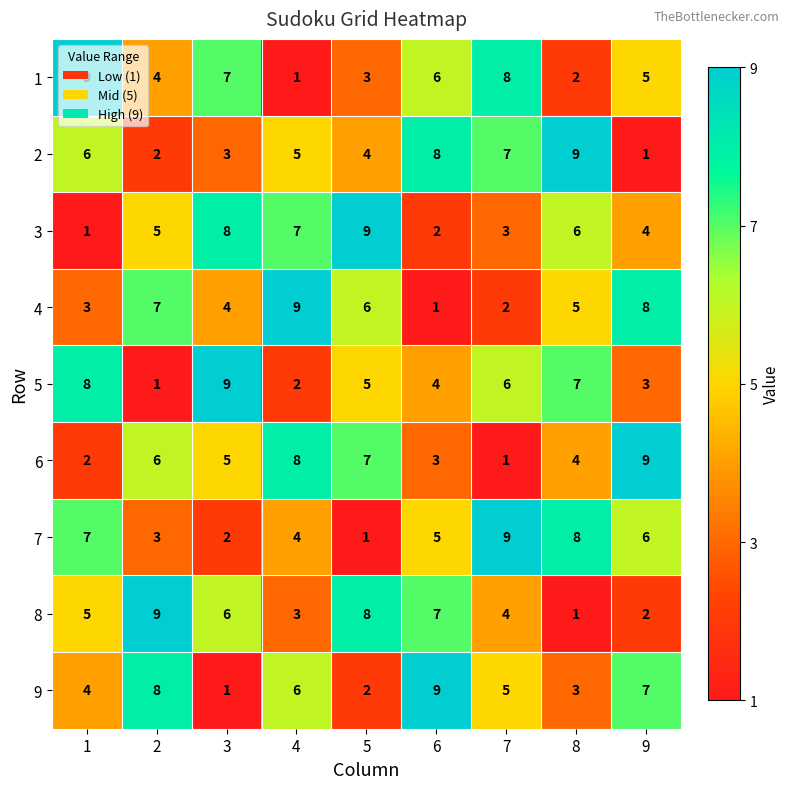

What is the spread (max minus min) of values at 9?

8